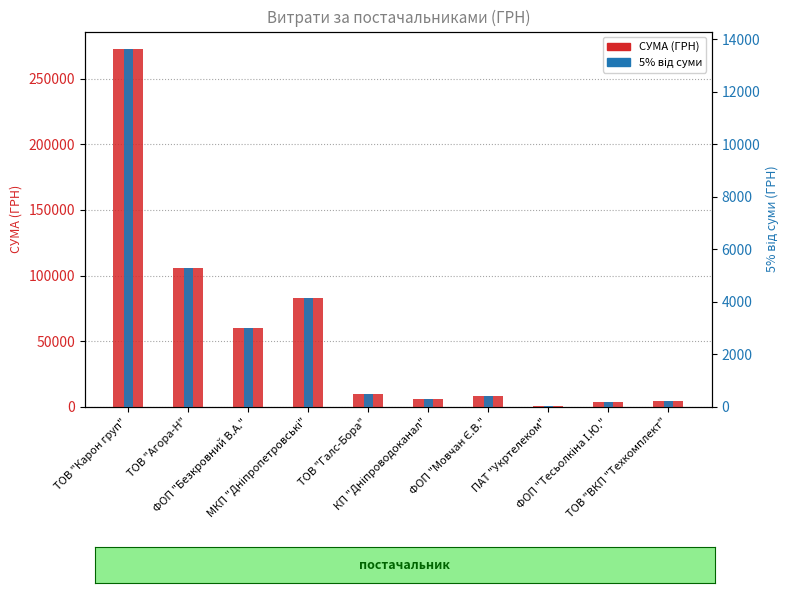

Rank the series by their maximum value, from lowest to highest.

5% від суми, СУМА (ГРН)